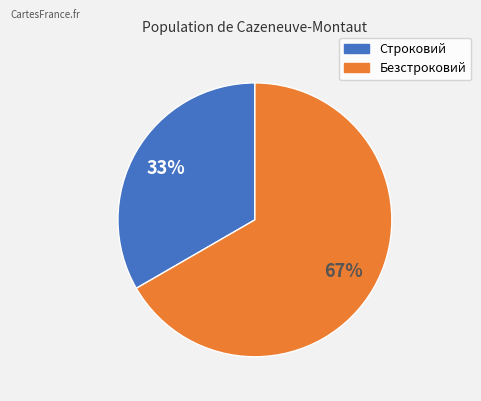

To the nearest percent, what is the combined percentage of Строковий and Безстроковий?

100%